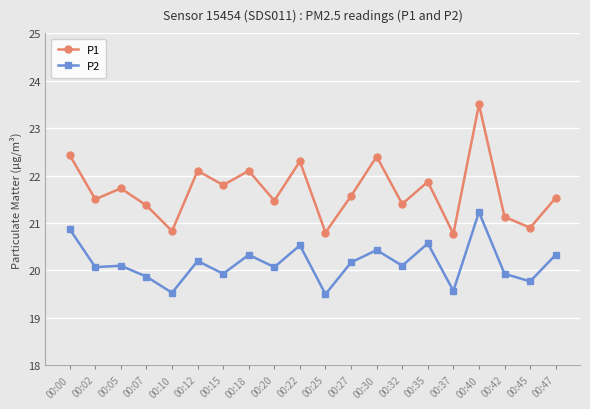

How many values in the P2 series exceed 20?

13